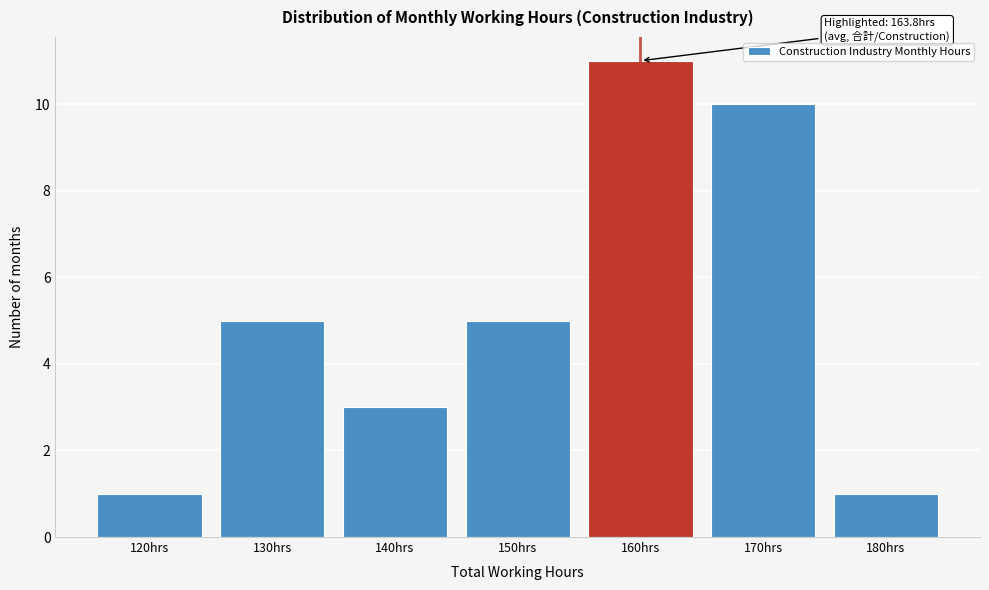

Reading left to right, extract all data points from this chart.

1	5	3	5	11	10	1